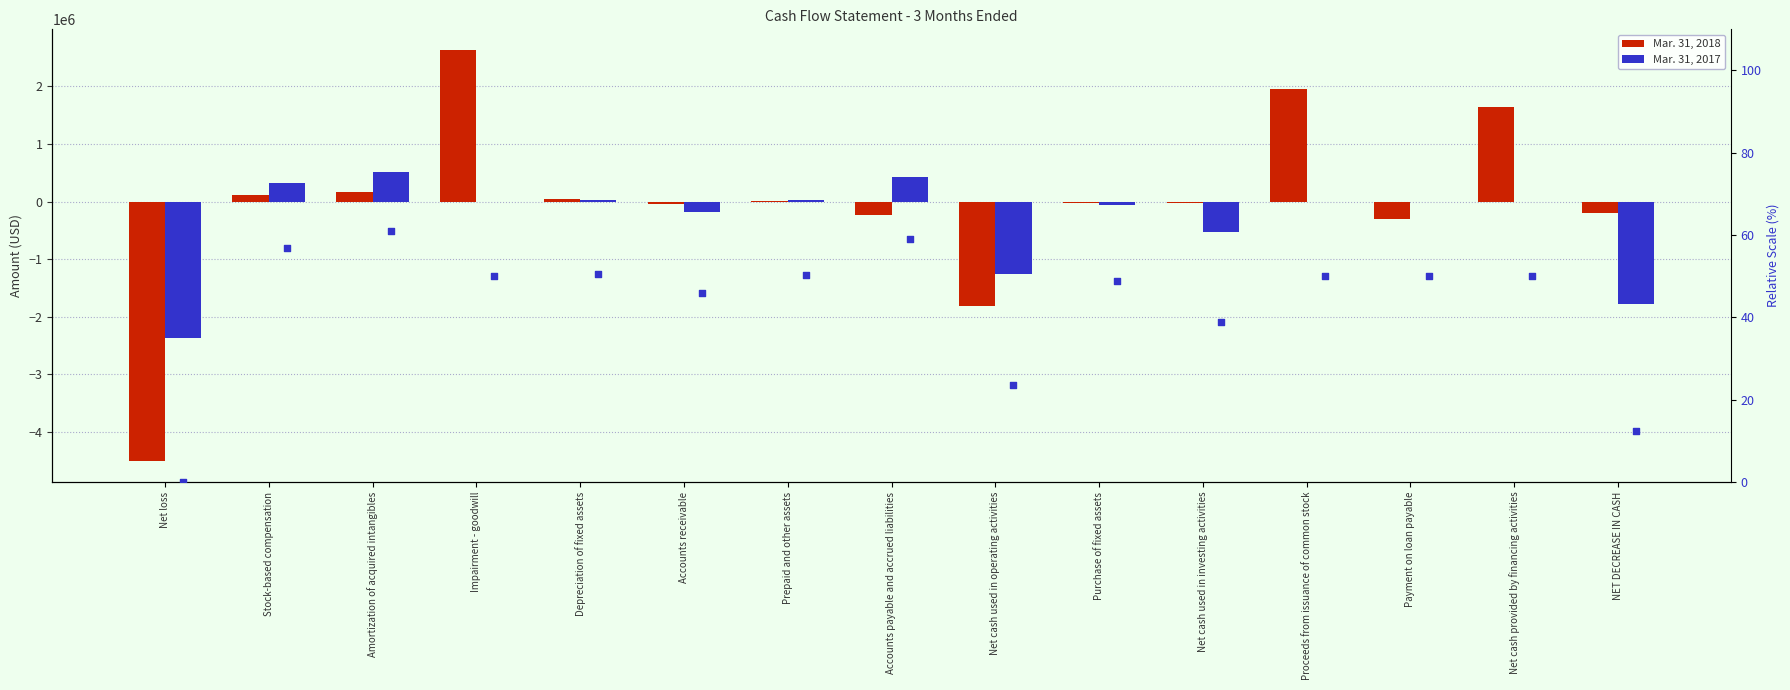

Is the value of Mar. 31, 2017 at Net cash used in operating activities greater than the value of Mar. 31, 2018 at Accounts receivable?

No